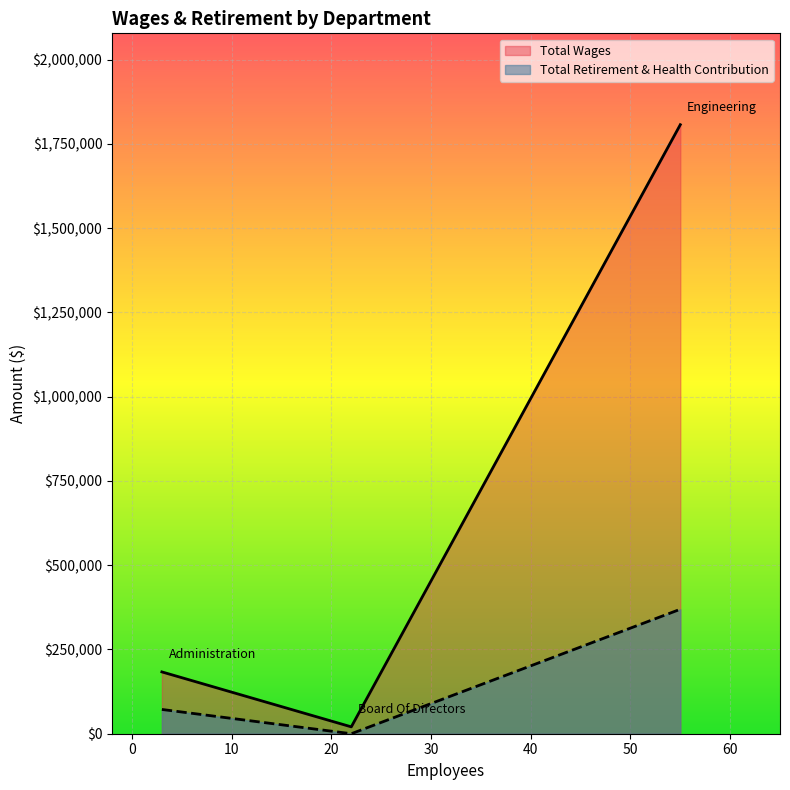

Where is Total Retirement & Health Contribution nearest to the value 184653?

Administration